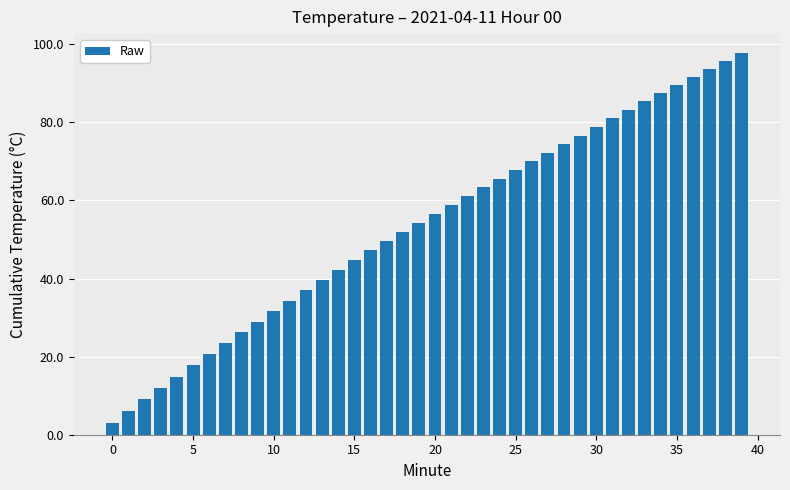

Does the chart contain any negative values?

No